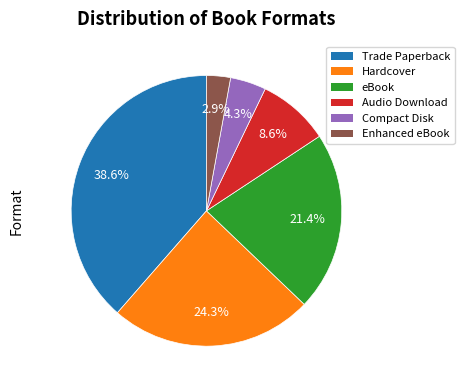

Is there any slice that represents more than half of the pie?

No